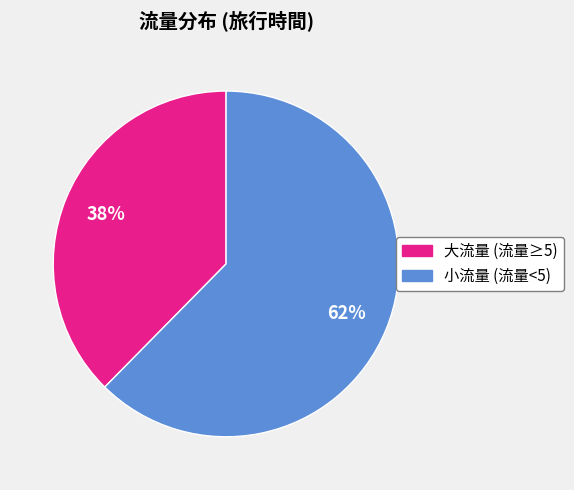

Count the number of slices in the pie.

2